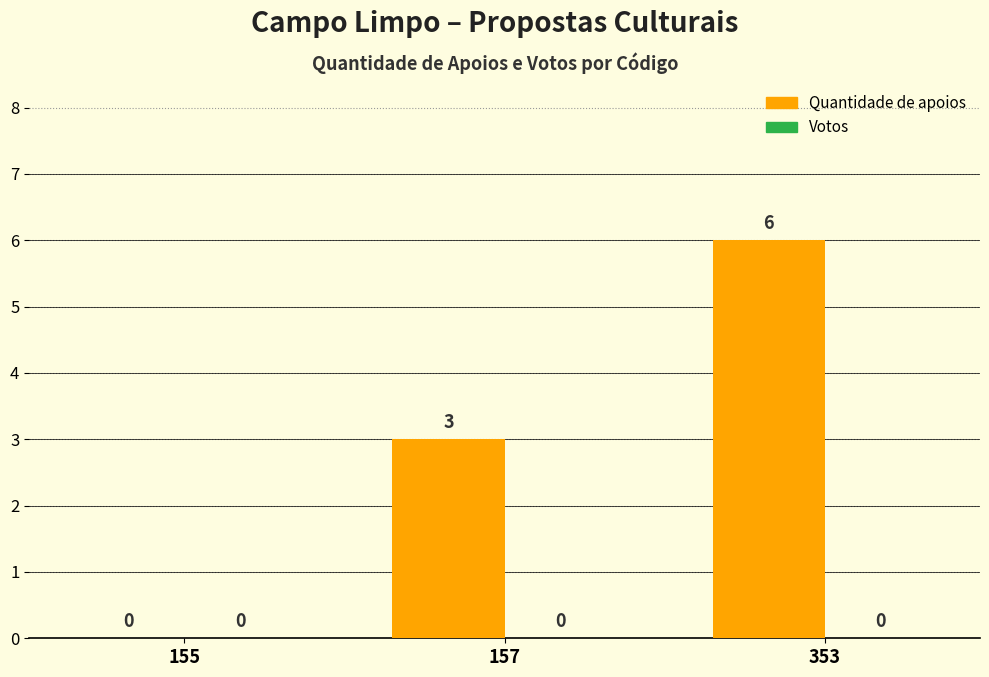

Count the number of categories in the chart.

3